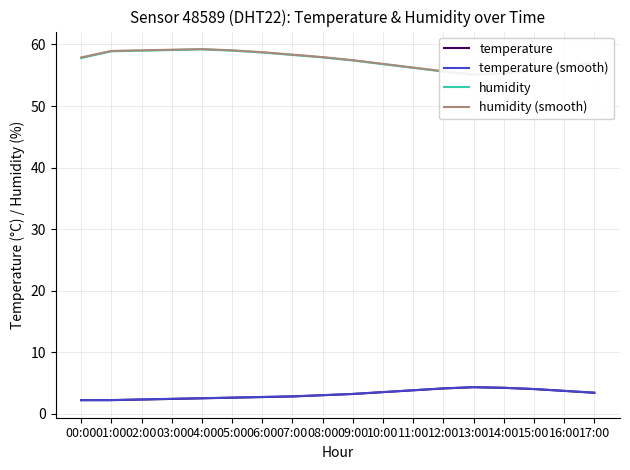

Rank the categories by humidity value from lowest to highest.

13:00, 14:00, 12:00, 15:00, 11:00, 16:00, 10:00, 17:00, 09:00, 00:00, 08:00, 07:00, 06:00, 01:00, 02:00, 05:00, 03:00, 04:00